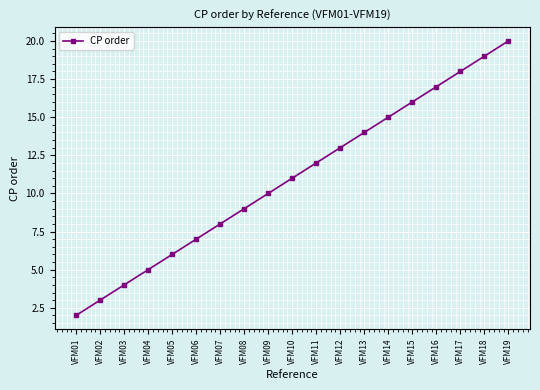

True or false: the data shows 16 at VFM15.

True